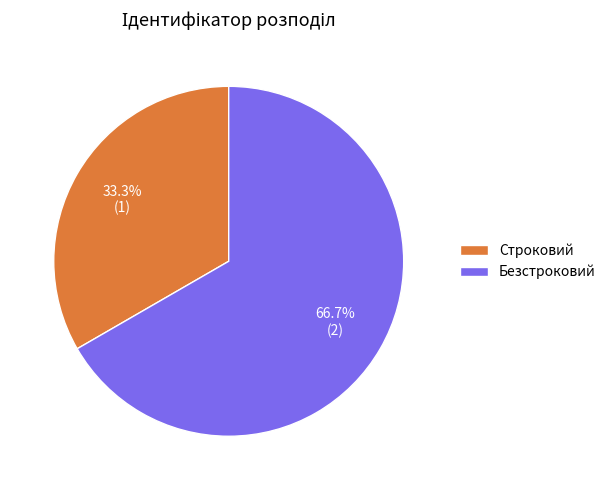

To the nearest percent, what is the combined percentage of Безстроковий and Строковий?

100%